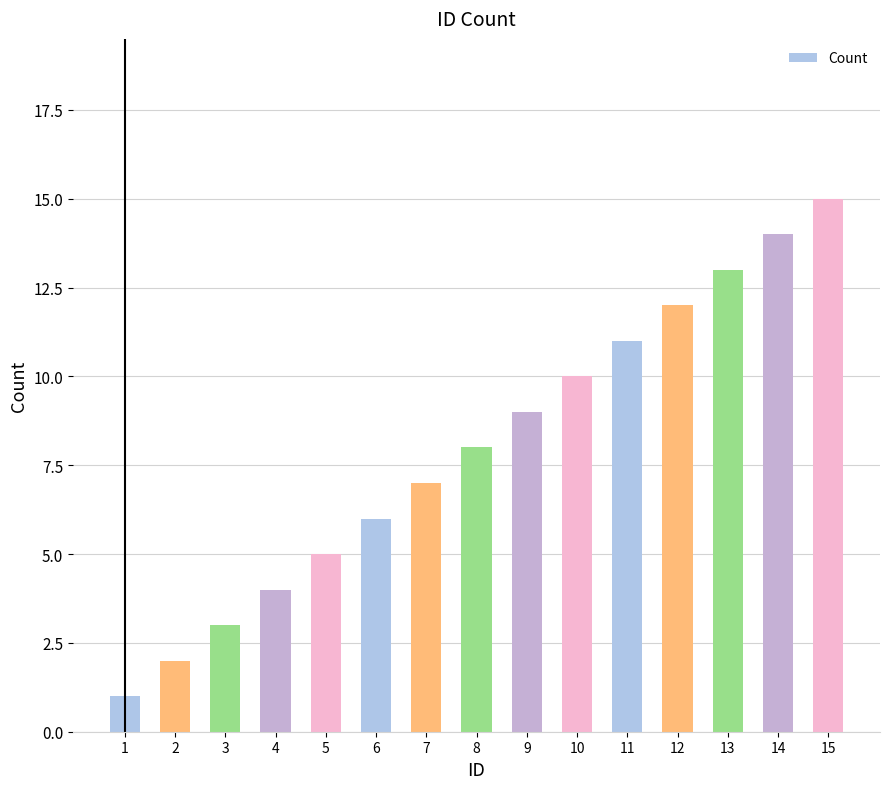

True or false: the data shows 14 at 14.

True